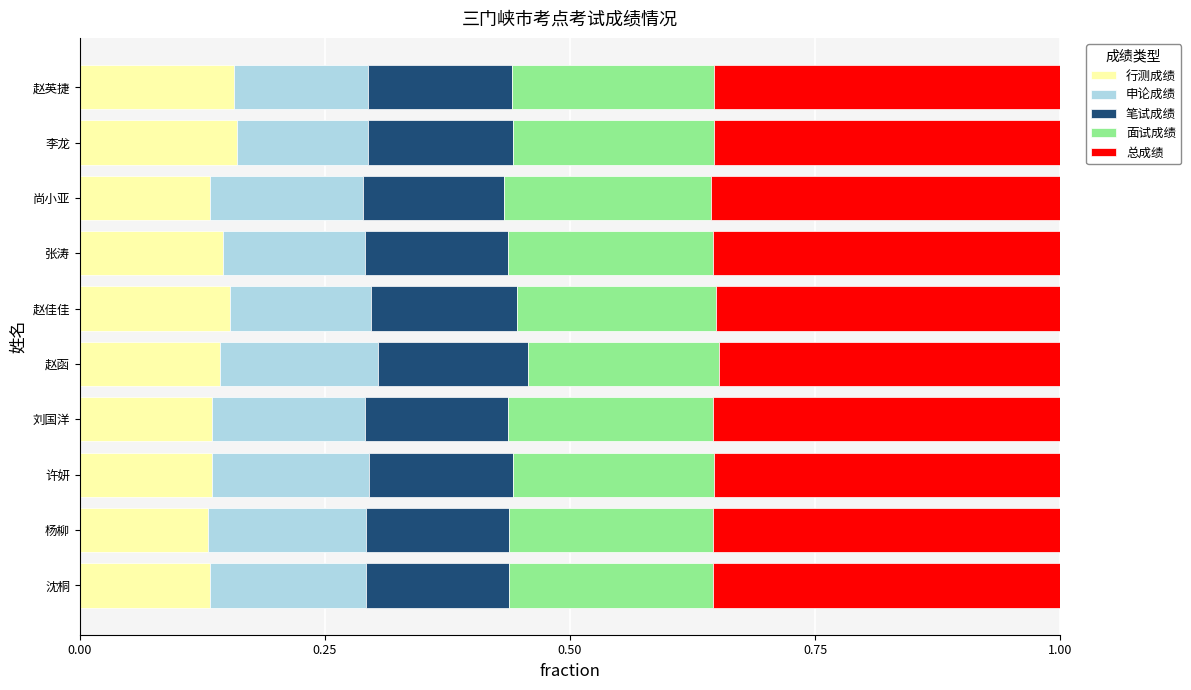

Count the 行测成绩 values in the range 0 to 1.

10